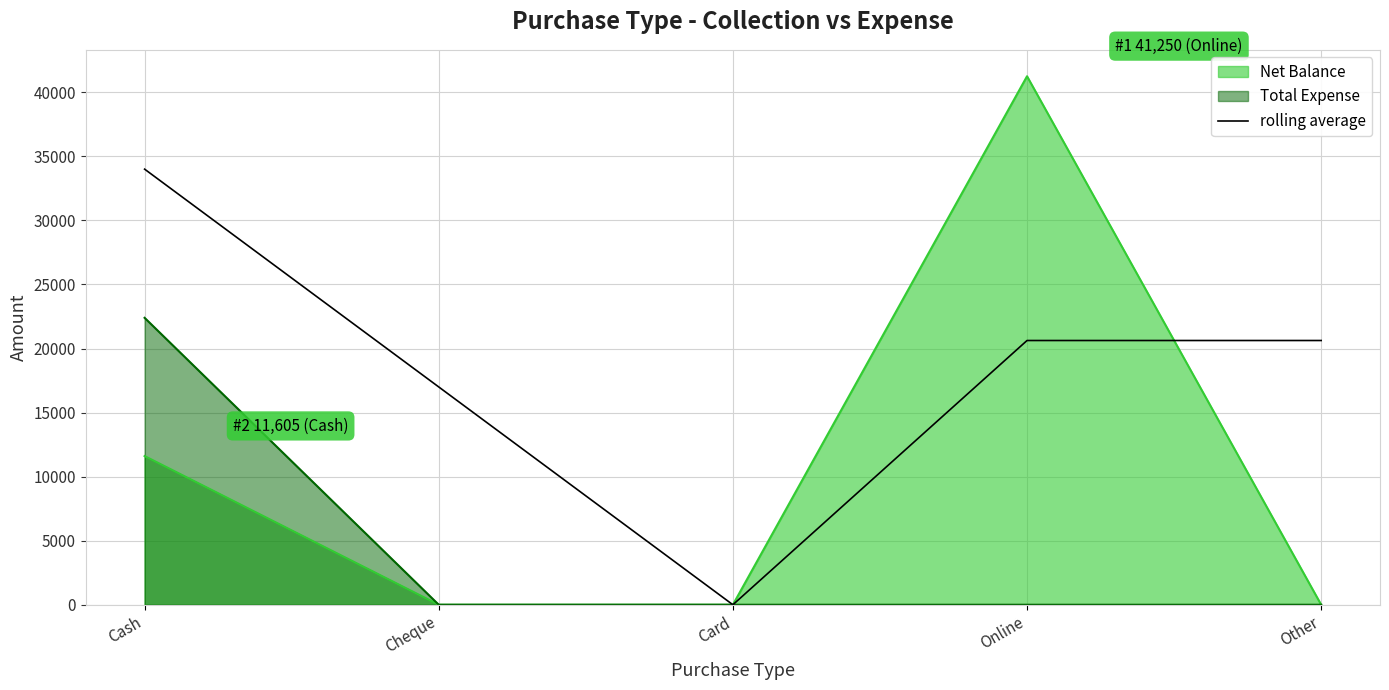

How many points are lower than both their immediate neighbors (excluding endpoints)?

1